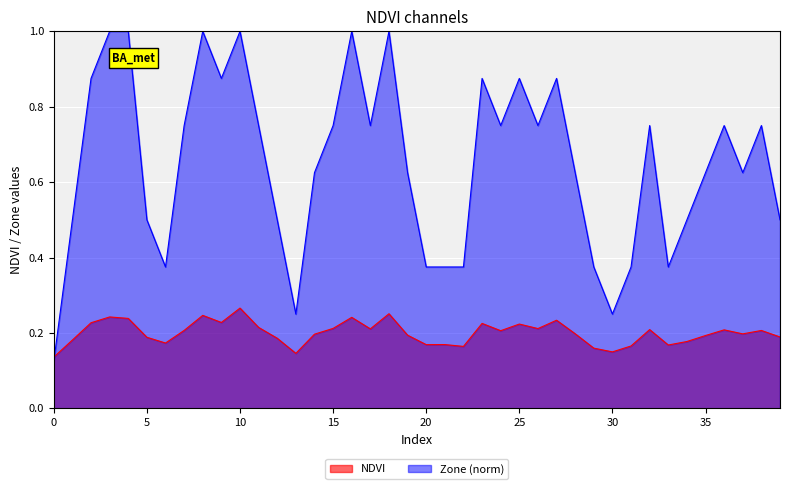

Reading left to right, list all the values displayed in this chart.

NDVI: 0.1	0.2	0.2	0.2	0.2	0.2	0.2	0.2	0.2	0.2	0.3	0.2	0.2	0.1	0.2	0.2	0.2	0.2	0.3	0.2	0.2	0.2	0.2	0.2	0.2	0.2	0.2	0.2	0.2	0.2	0.1	0.2	0.2	0.2	0.2	0.2	0.2	0.2	0.2	0.2
Zone: 0.1	0.5	0.9	1.0	1.0	0.5	0.4	0.8	1.0	0.9	1.0	0.8	0.5	0.2	0.6	0.8	1.0	0.8	1.0	0.6	0.4	0.4	0.4	0.9	0.8	0.9	0.8	0.9	0.6	0.4	0.2	0.4	0.8	0.4	0.5	0.6	0.8	0.6	0.8	0.5